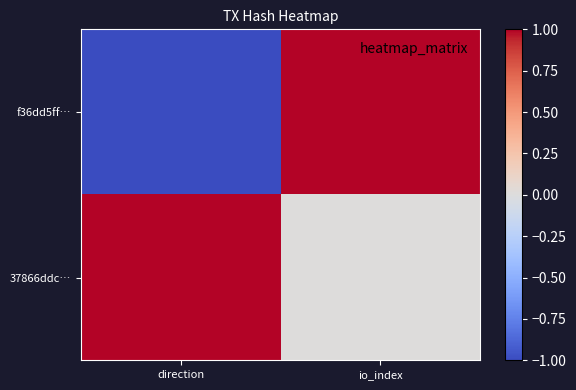

Which series has the largest total across all categories?

37866ddc…